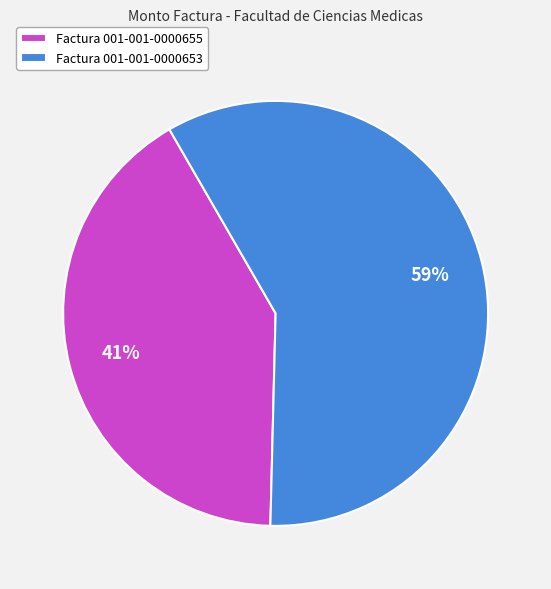

Combined, do Factura 001-001-0000655 and Factura 001-001-0000653 account for over 50%?

Yes